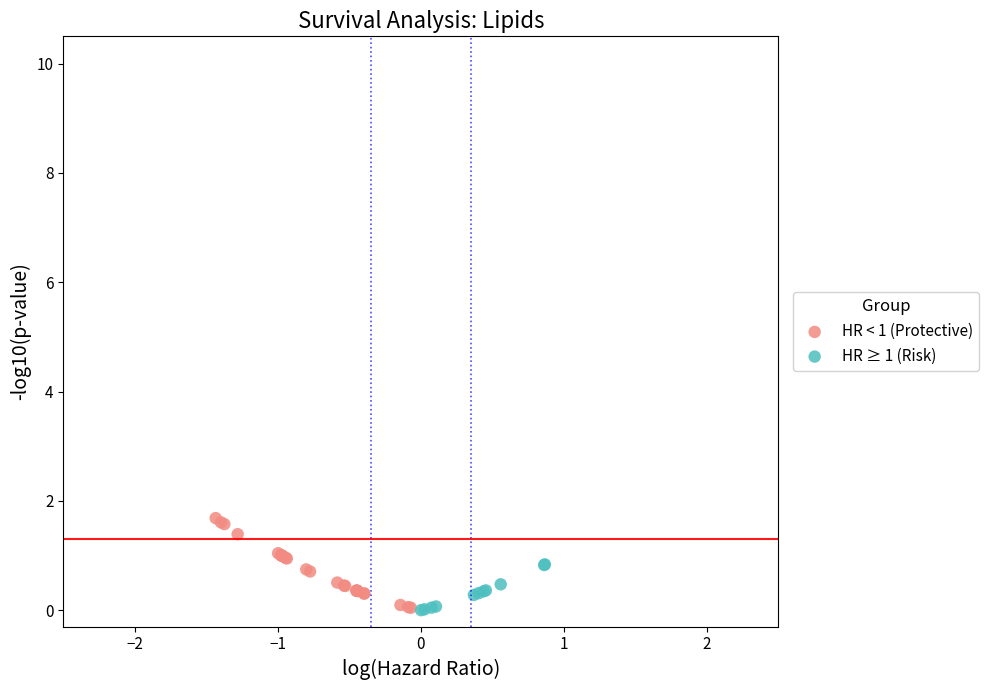

Which series reaches the maximum Y coordinate?

HR < 1 (Protective)